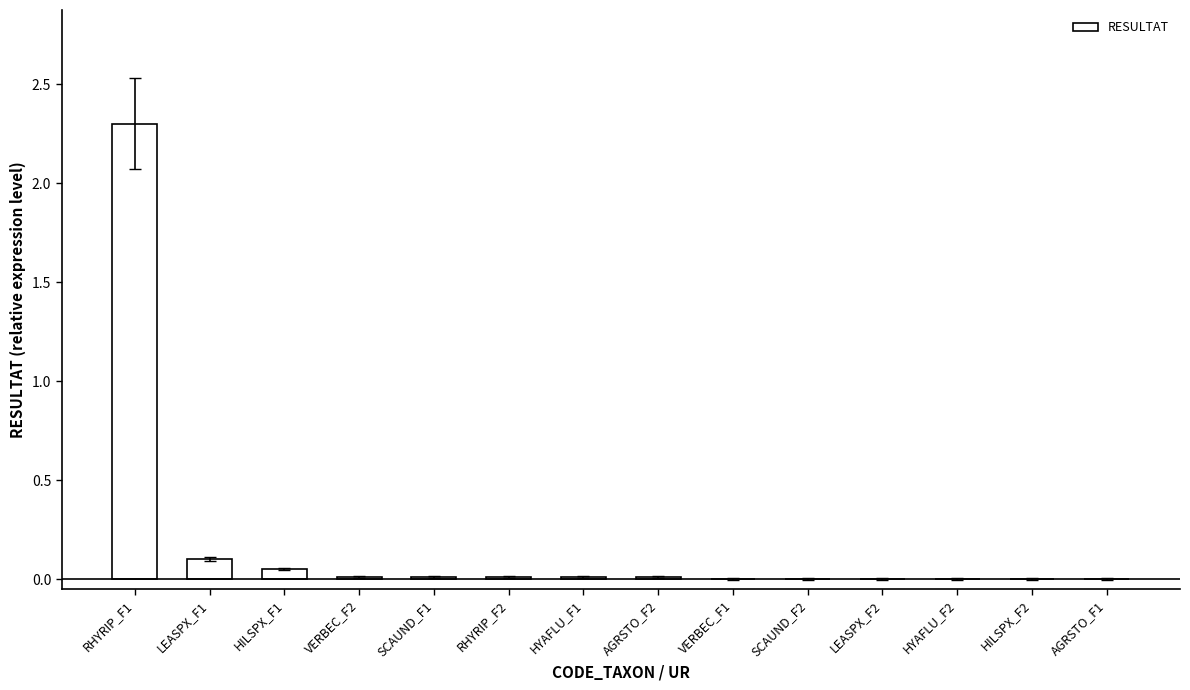

At which category does the chart reach its peak across all series?

RHYRIP_F1